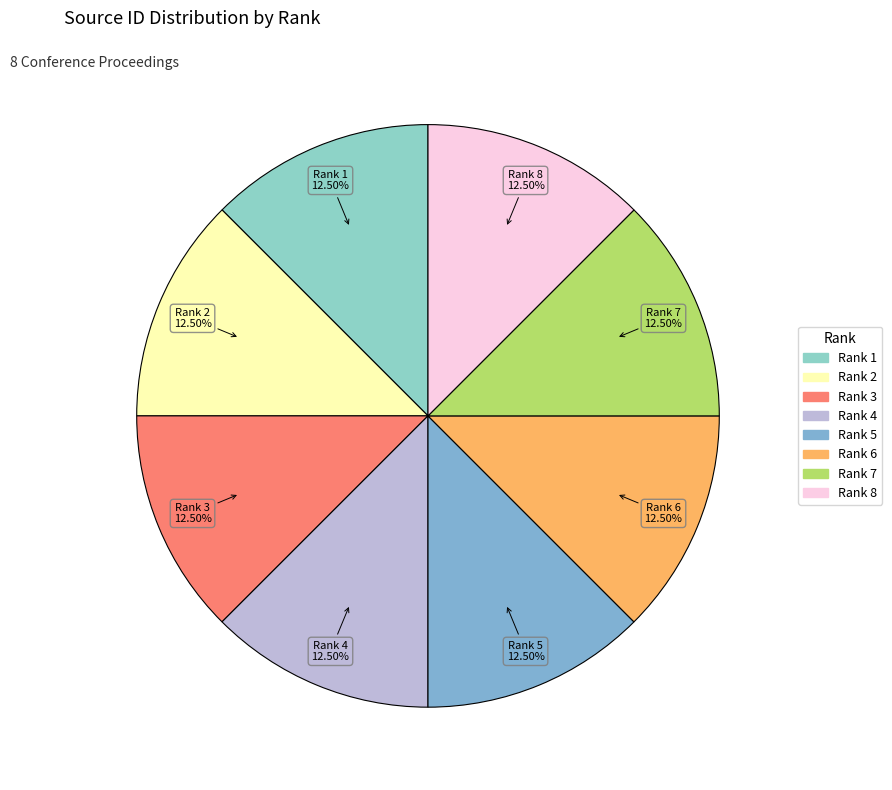

Does Rank 2 account for over 50% of the chart?

No